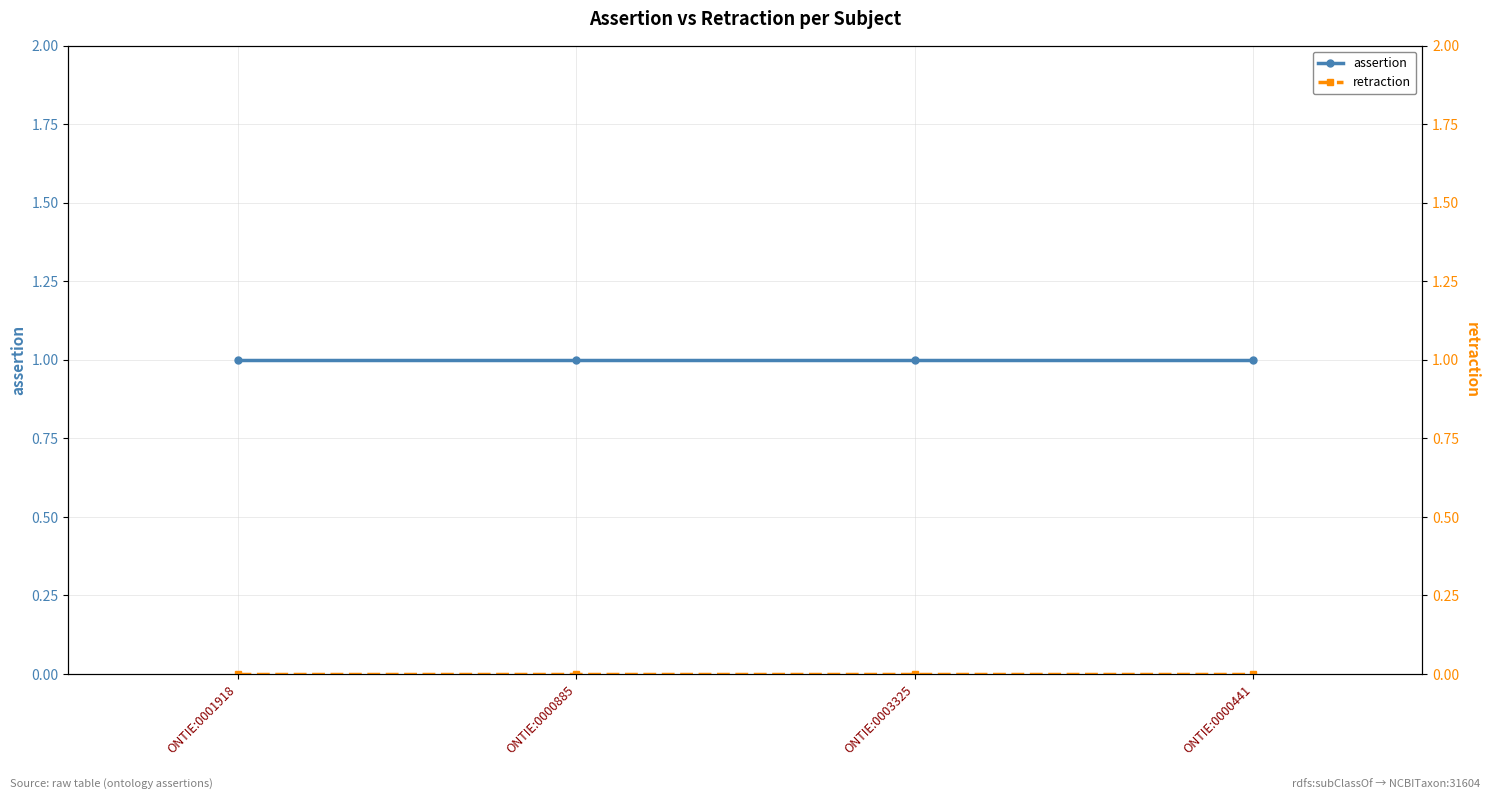

How many data points does each series have?

4